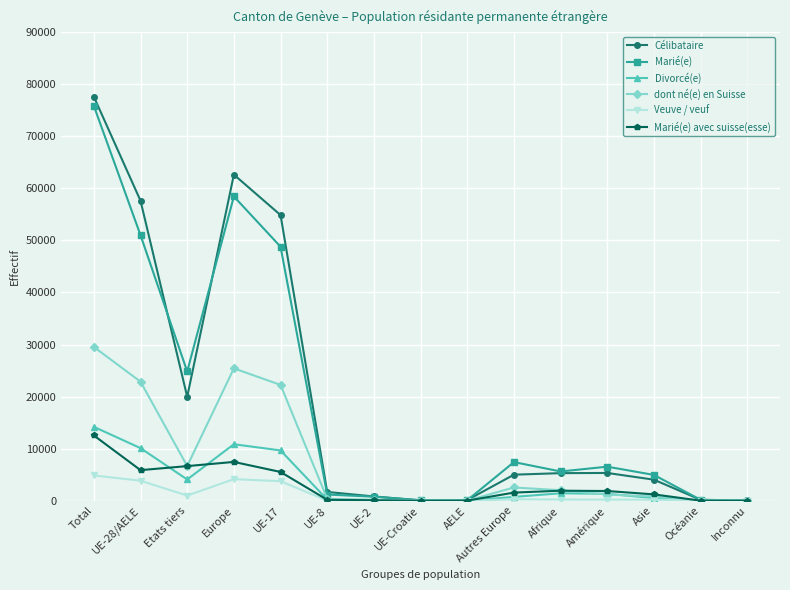

Which series has the largest range (max minus min)?

Célibataire